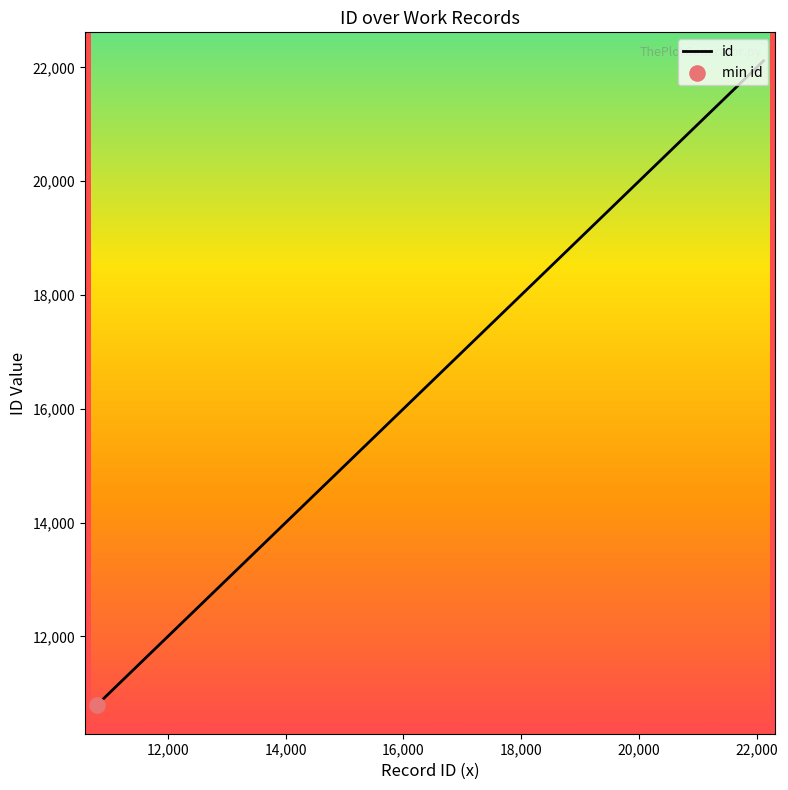

What is the greatest value displayed?

22115